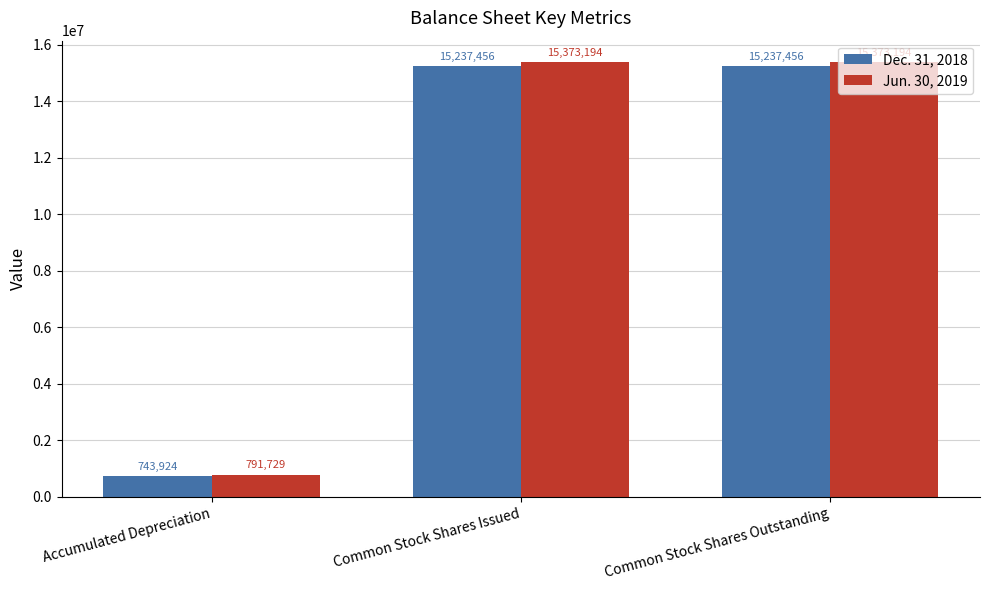

What is the maximum value for Jun. 30, 2019?

15373194